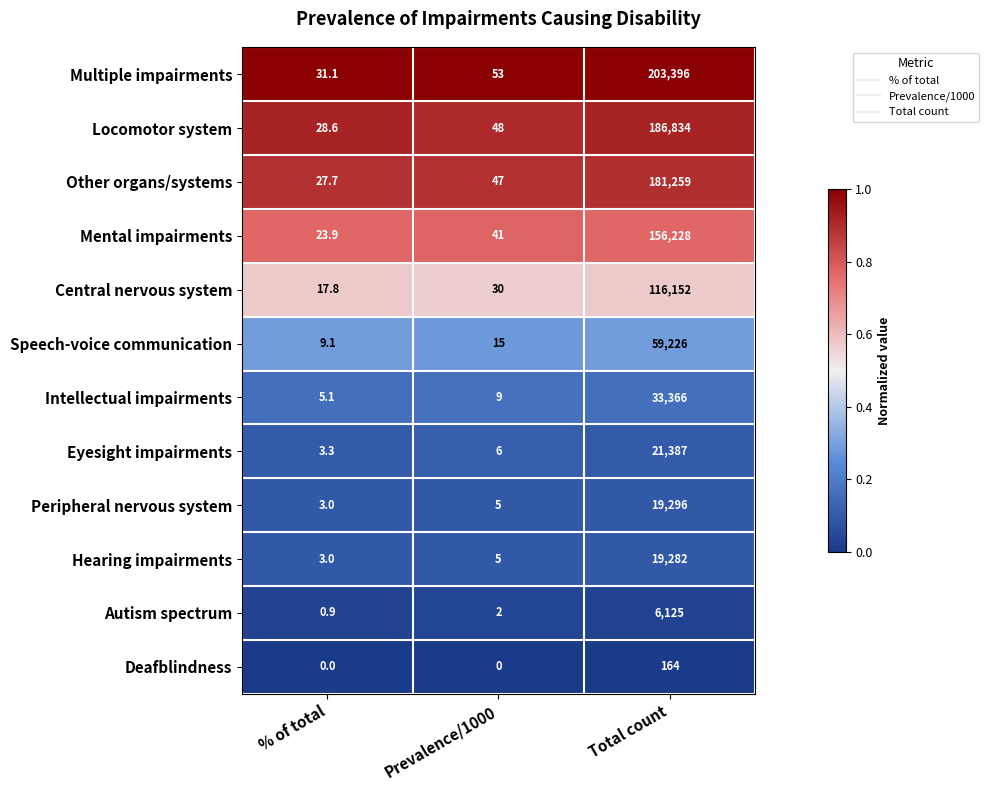

Rank the categories by Eyesight impairments value from lowest to highest.

% of total, Prevalence/1000, Total count